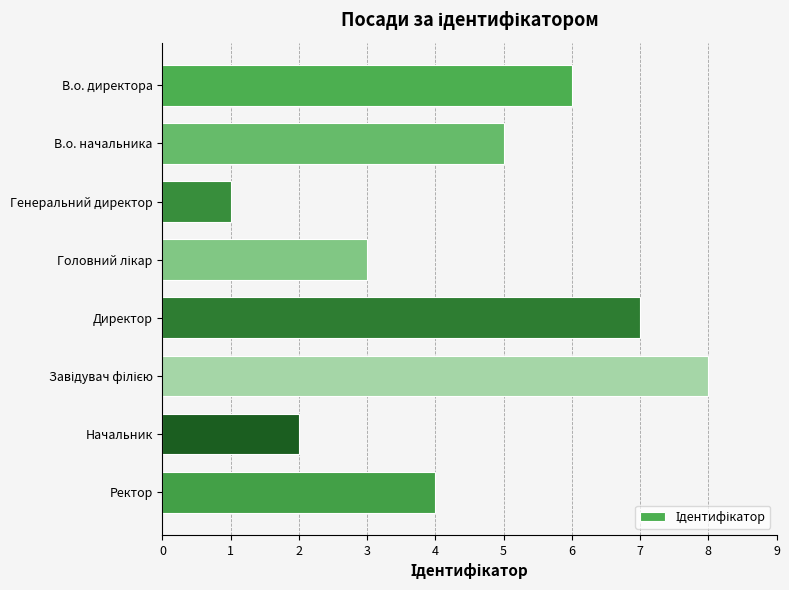

At which category does the chart reach its minimum across all series?

Генеральний директор